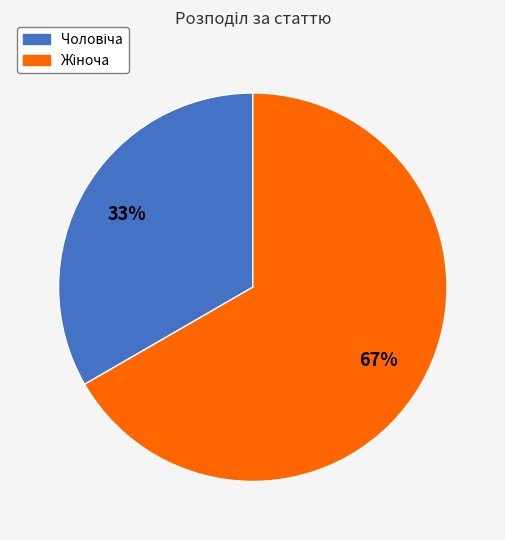

Is there a majority slice in this chart?

Yes